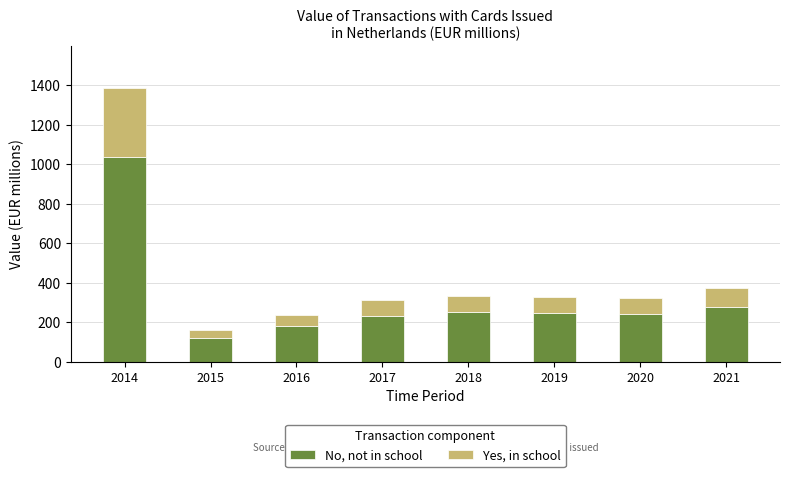

Does the chart contain stacked bars?

Yes